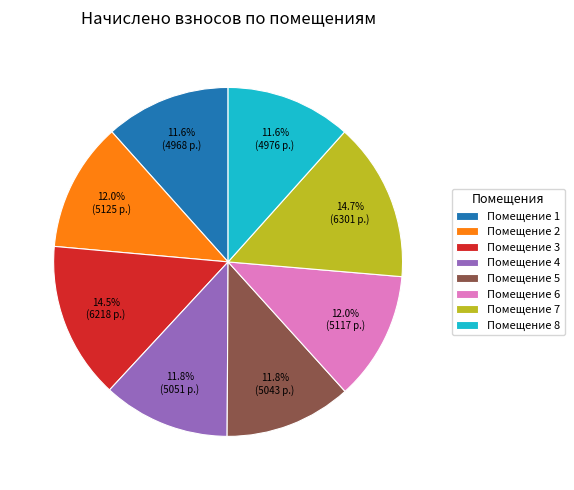

Approximately how many times larger is the value at Помещение 1 compared to Помещение 4?

1.0